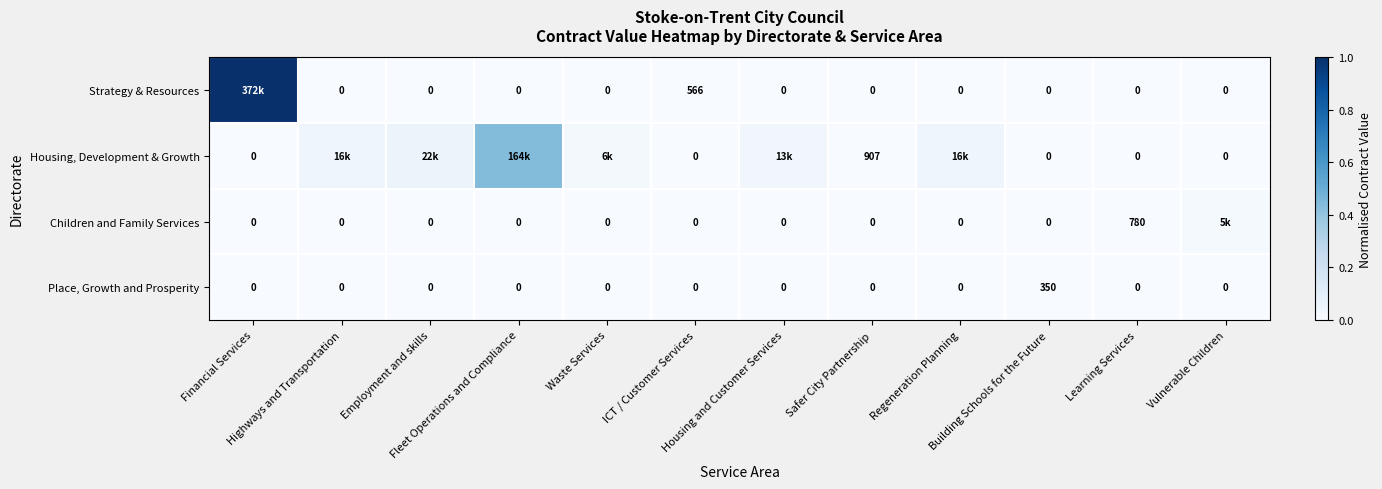

How many values in the Children and Family Services series exceed 0?

2